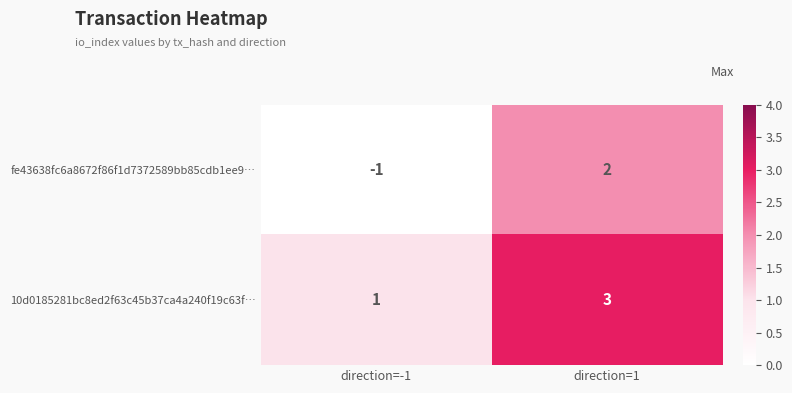

At which category is the sum across all series the highest?

direction=1